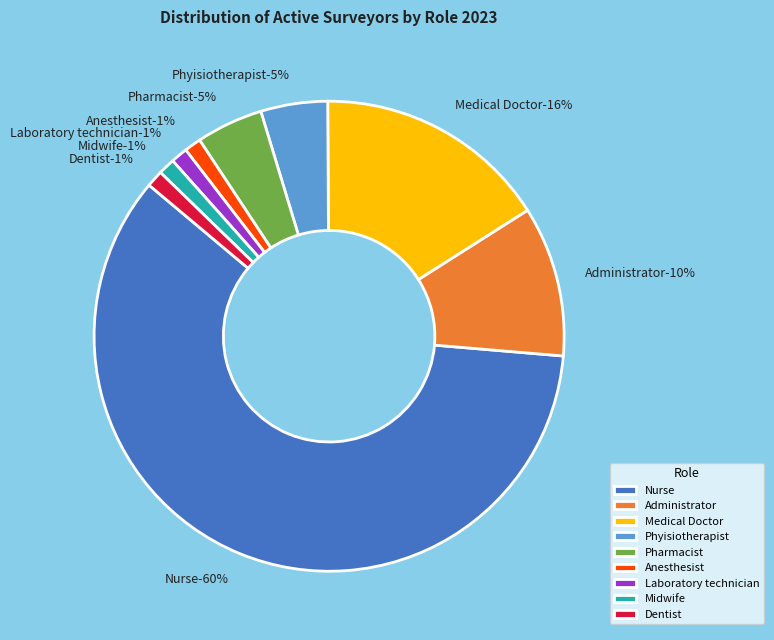

Is there a majority slice in this chart?

Yes